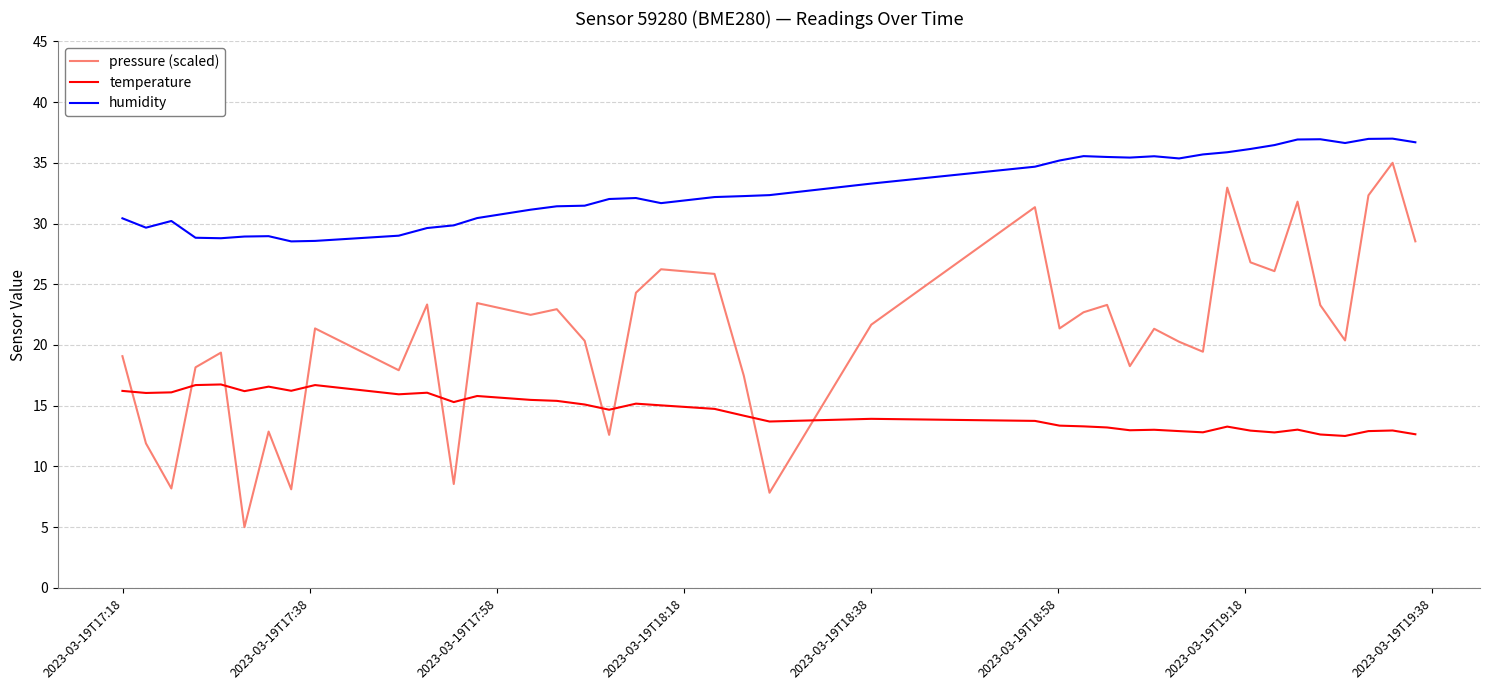

Which series has the largest range (max minus min)?

pressure (scaled)